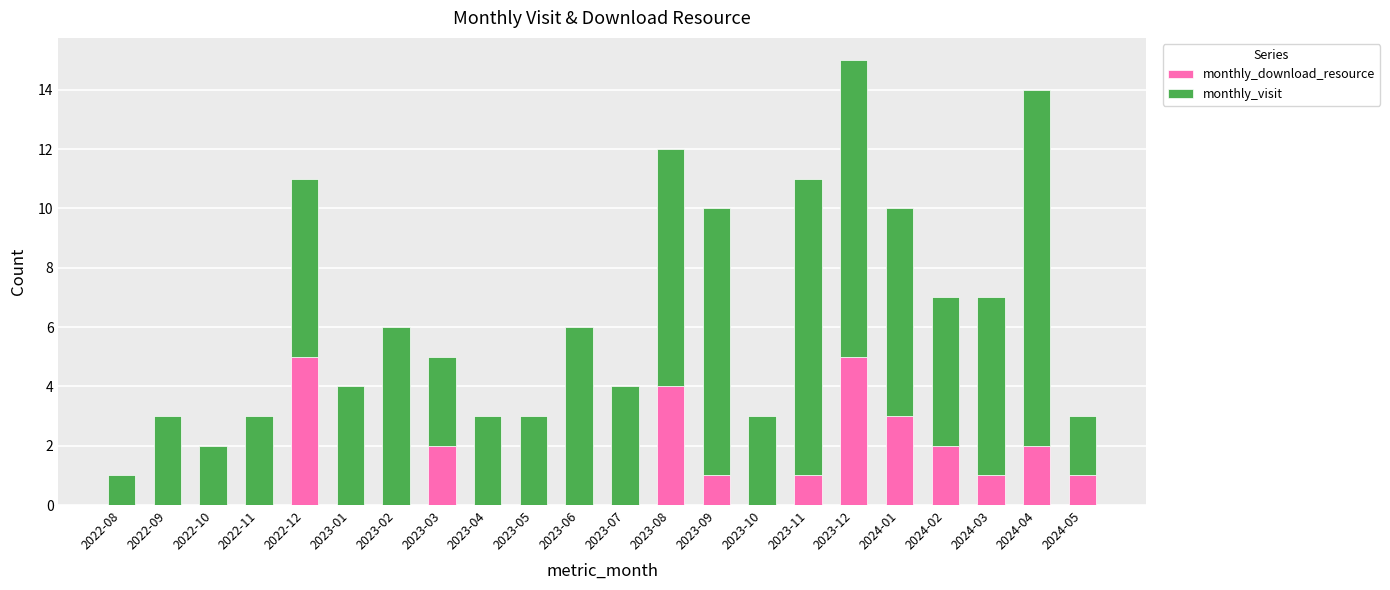

The monthly_download_resource series shows 1 at 2023-11. True or false?

True